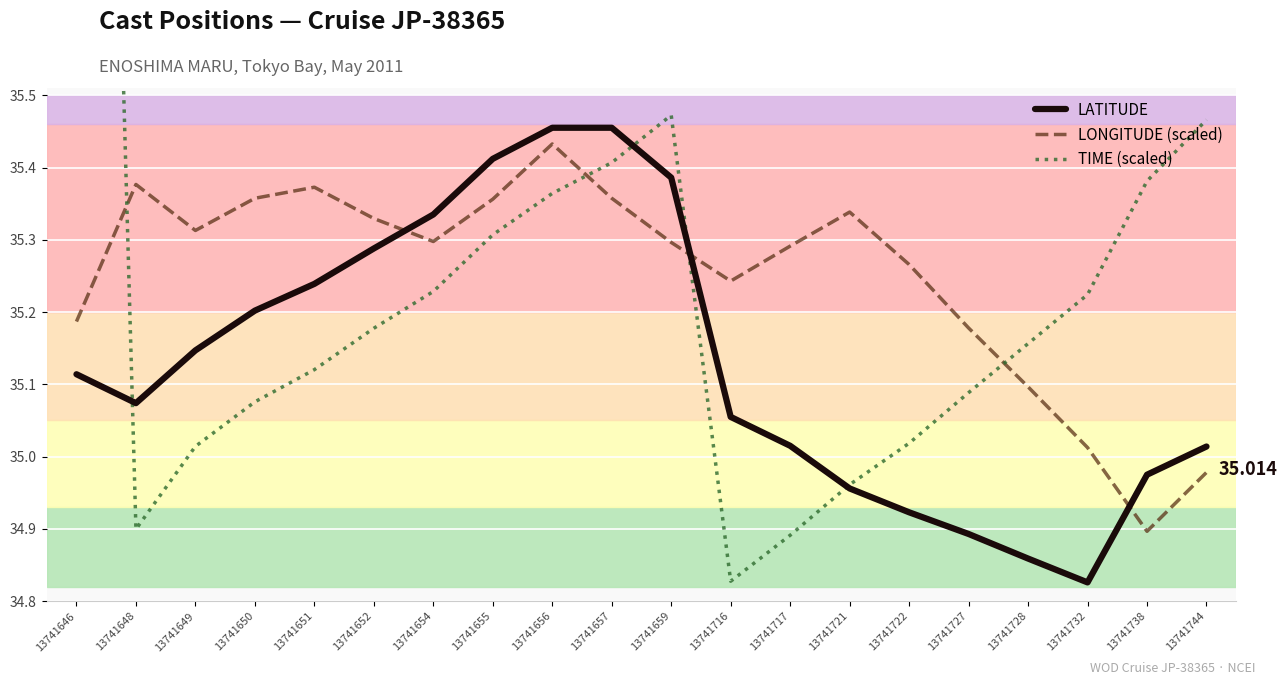

True or false: TIME (scaled) has a value of 48.0 at 13741651.

False